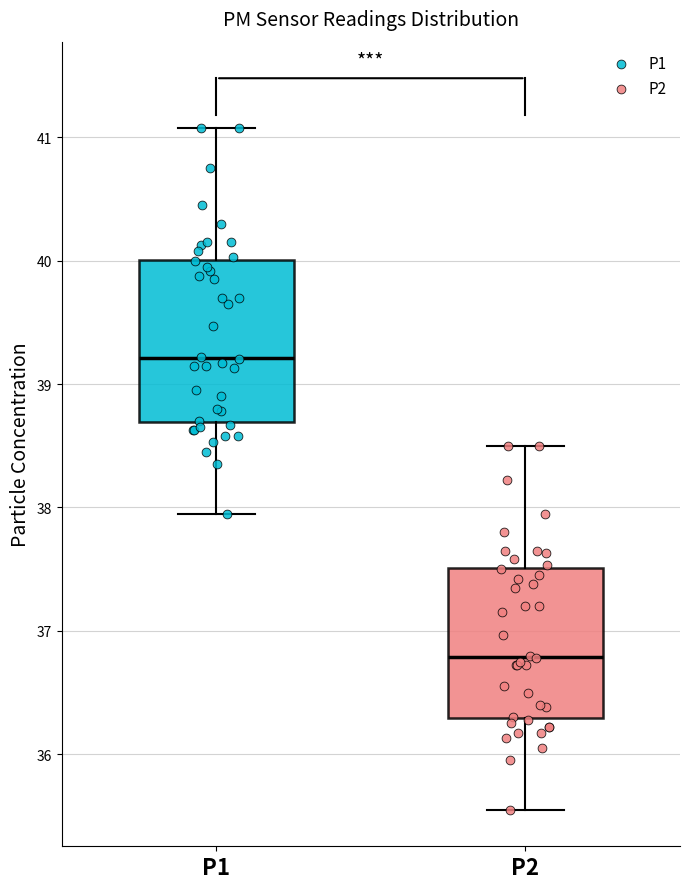

Reading left to right, read every box against the y-axis: the position of its median line, the range the box covers, and the ends of its whiskers. The values are not printed on the chart, so give them approximately, as read against the axis.

P1: median 39.2, box 38.7 to 40.0, whiskers 38.0 to 41.1
P2: median 36.8, box 36.3 to 37.5, whiskers 35.6 to 38.5